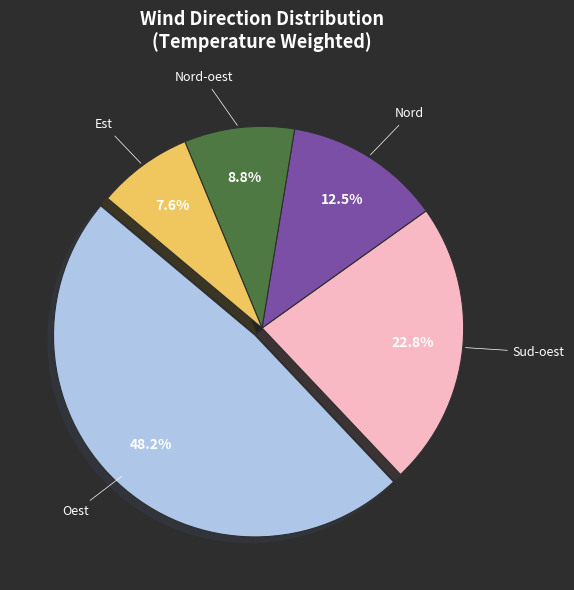

Does any single category account for the majority?

No